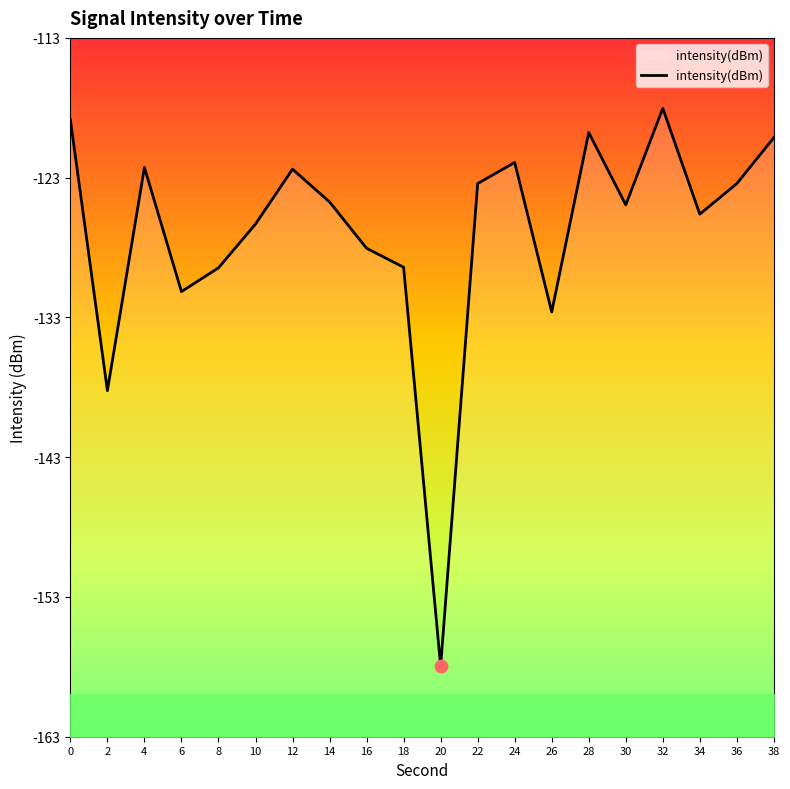

What is the change in value from 10 to 24?

+4.4